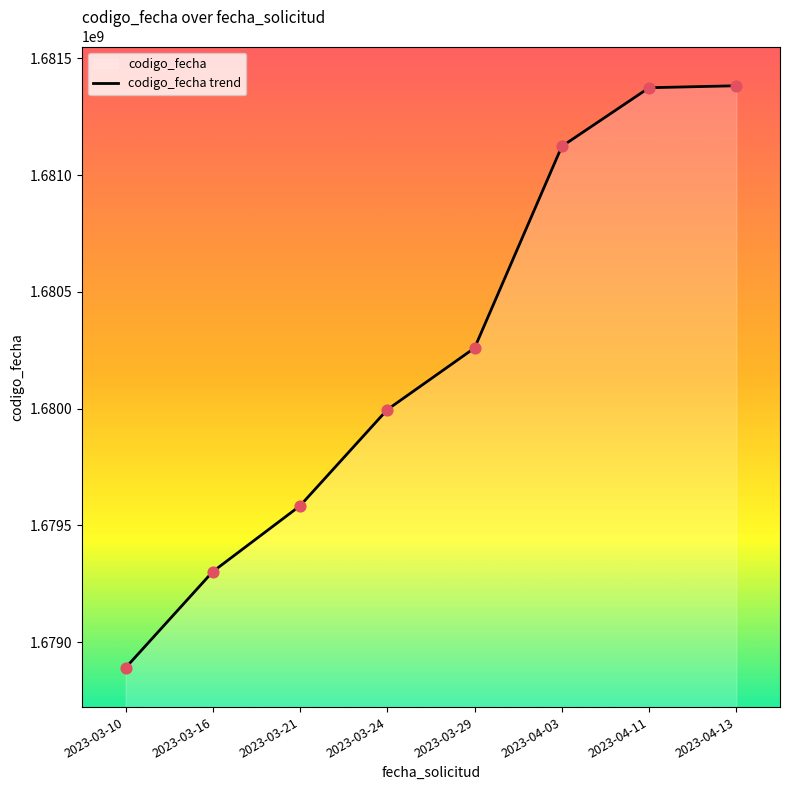

Between 2023-03-29 and 2023-04-11, which is larger?

2023-04-11